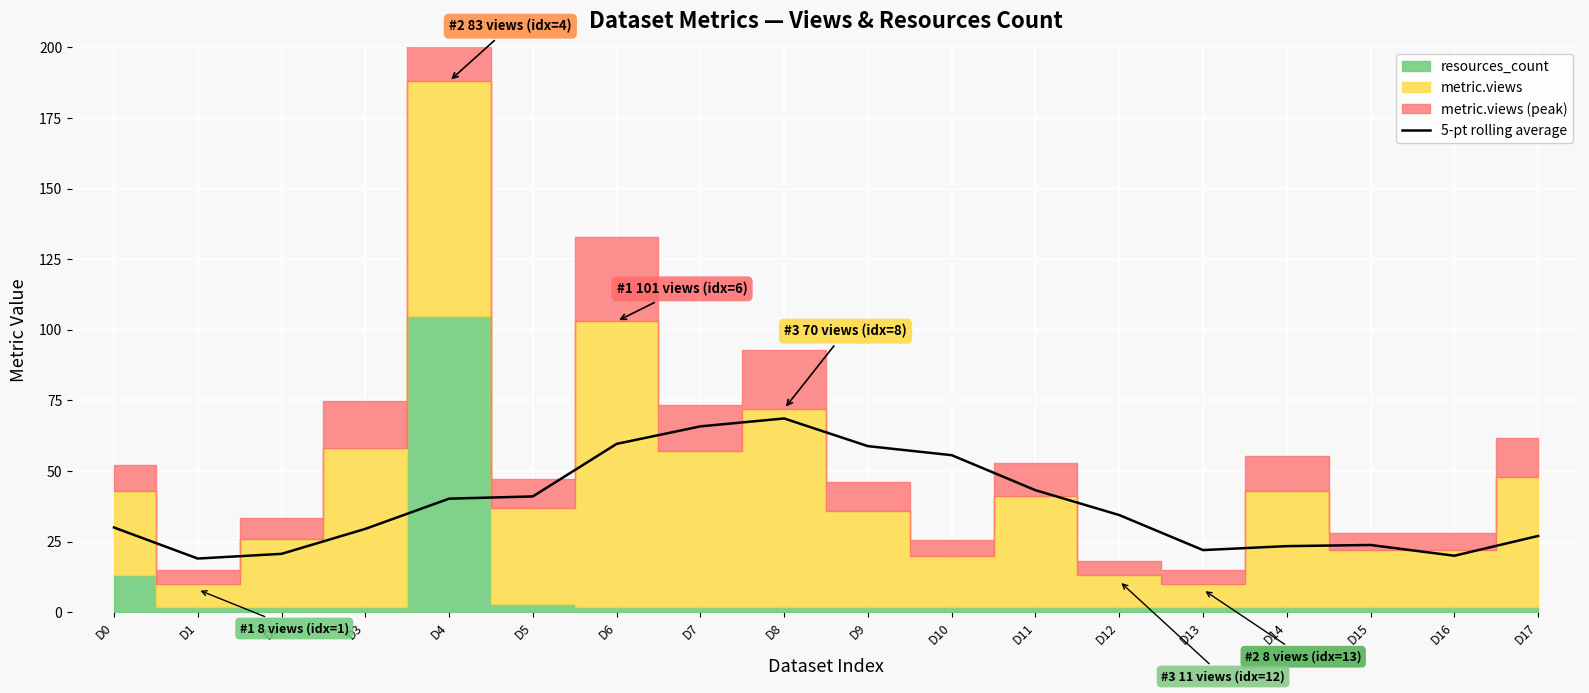

Rank the categories by value from highest to lowest.

D8, D7, D6, D9, D10, D11, D5, D4, D12, D0, D3, D17, D15, D14, D13, D2, D16, D1